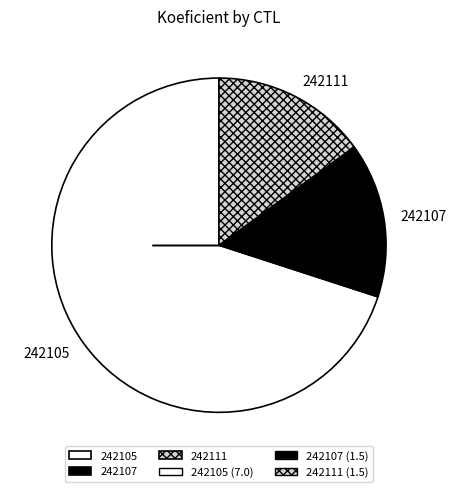

Is there any slice that represents more than half of the pie?

Yes